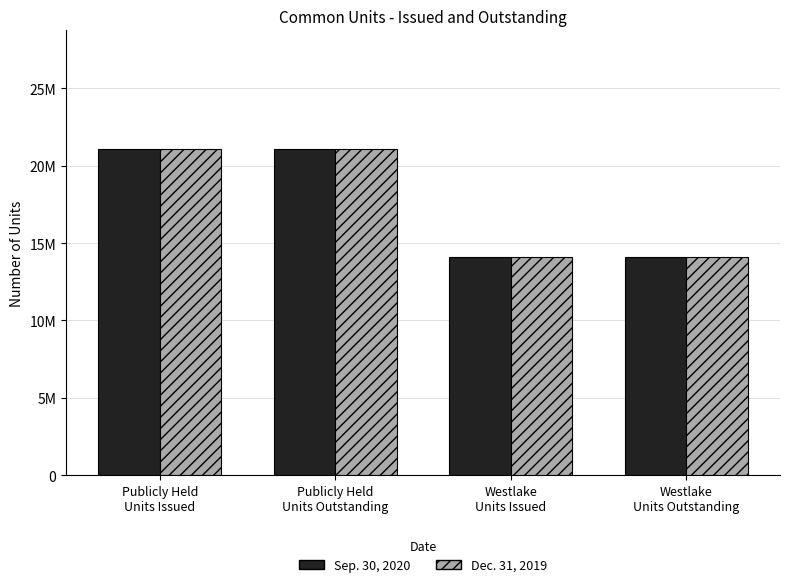

Does the chart contain stacked bars?

No